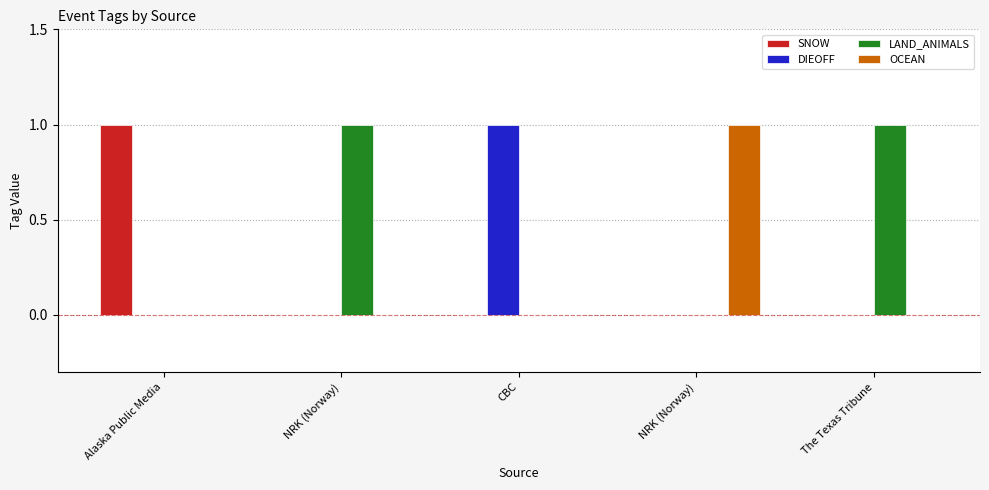

How many groups of bars are there?

5